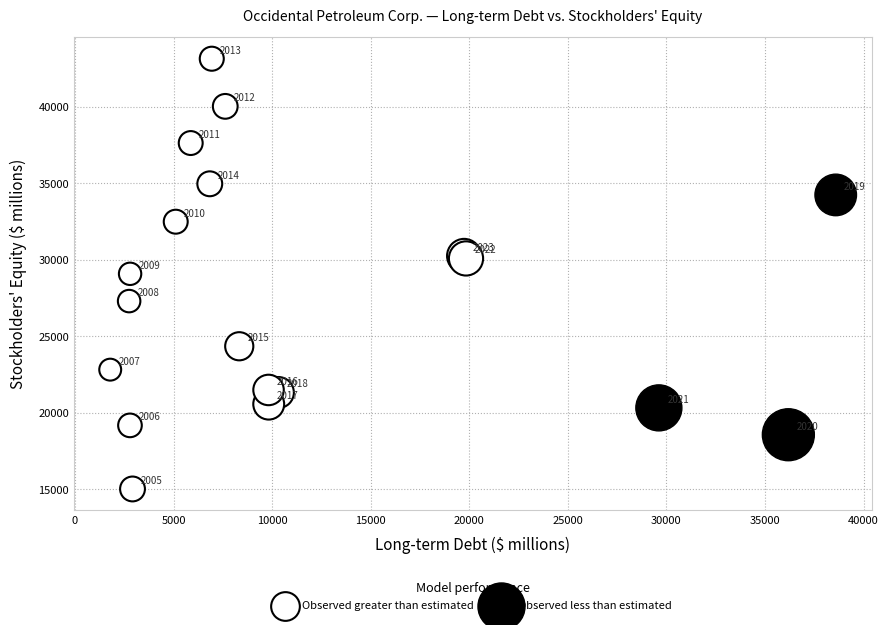

Which series contains the highest Y value?

Observed greater than estimated